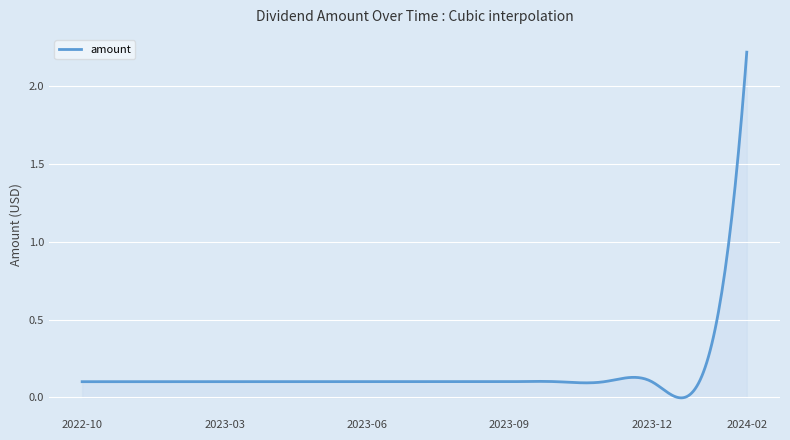

What is the maximum value shown in the chart?

2.2